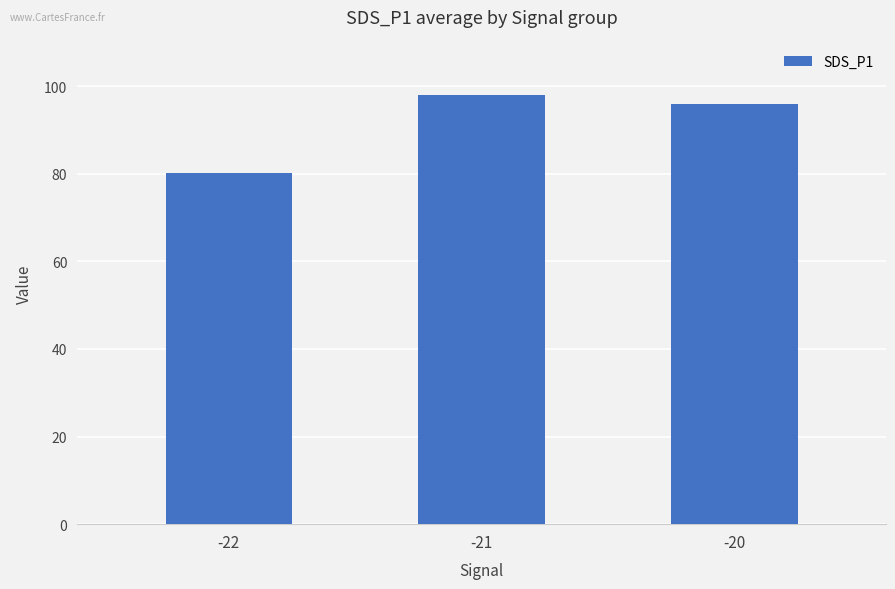

What is the greatest value displayed?

98.0